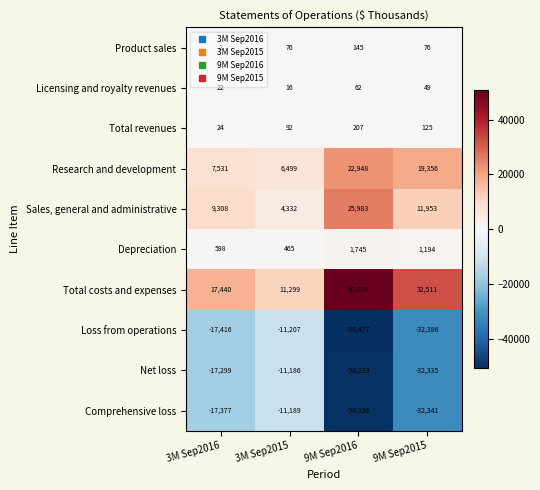

At which category does the chart reach its peak across all series?

9M Sep2016